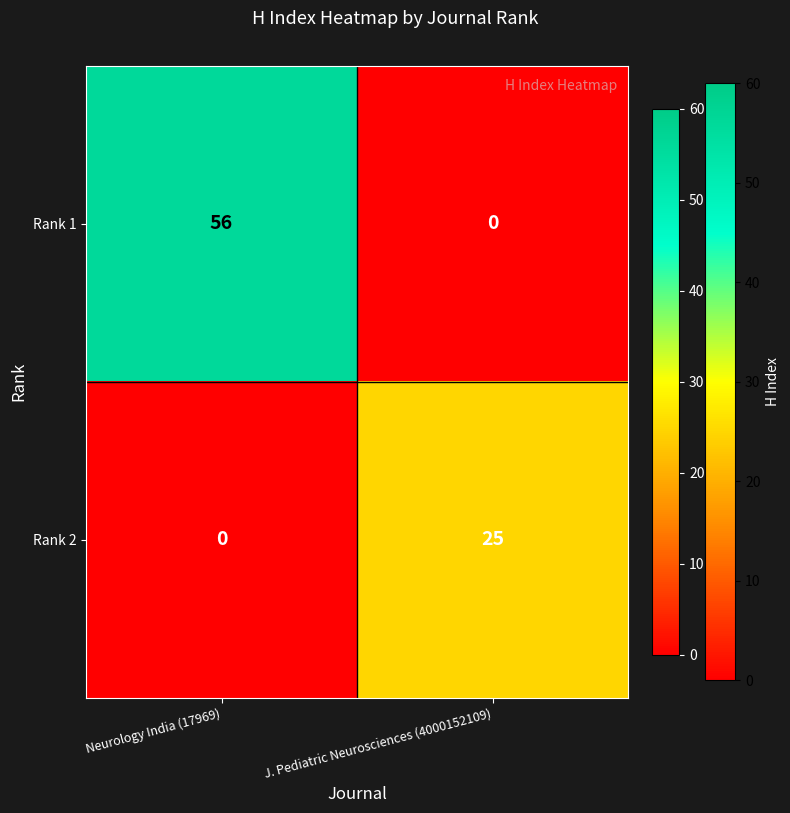

List the series in order of their peak value, lowest first.

Rank 2, Rank 1